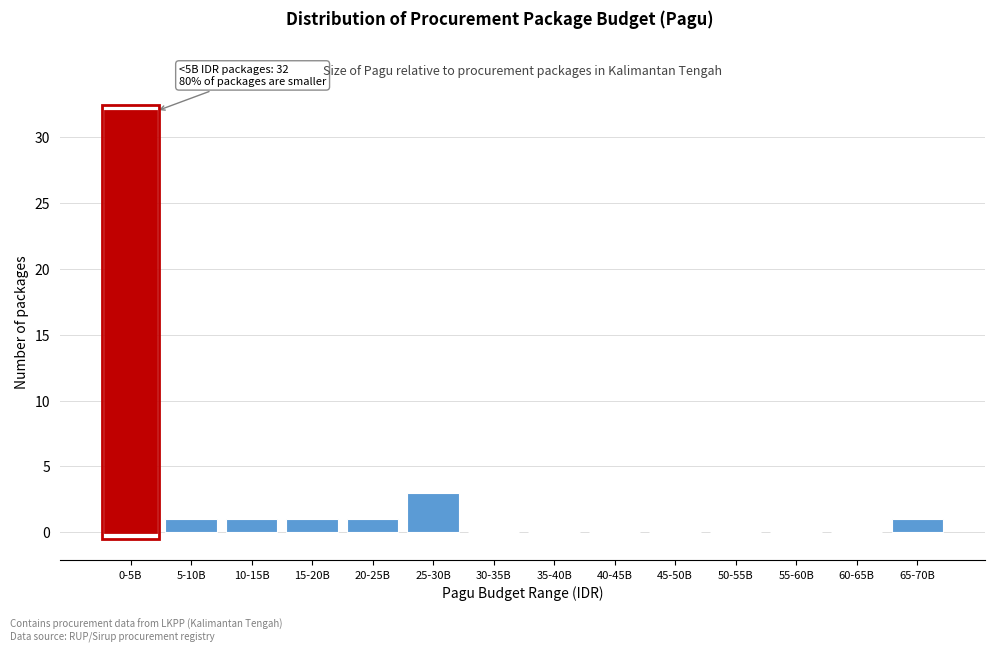

Reading right to left, what are all the values shown in this chart?

65-70B=1	60-65B=0	55-60B=0	50-55B=0	45-50B=0	40-45B=0	35-40B=0	30-35B=0	25-30B=3	20-25B=1	15-20B=1	10-15B=1	5-10B=1	0-5B=32